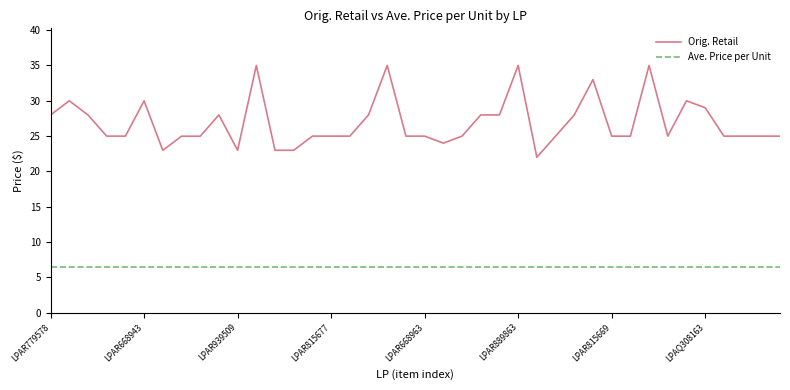

Reading left to right, transcribe all the data shown in this chart.

Orig. Retail: 28.0	30.0	28.0	25.0	25.0	30.0	23.0	25.0	25.0	28.0	23.0	35.0	23.0	23.0	25.0	25.0	25.0	28.0	35.0	25.0	25.0	24.0	25.0	28.0	28.0	35.0	22.0	25.0	28.0	33.0	25.0	25.0	35.0	25.0	30.0	29.0	25.0	25.0	25.0	25.0
Ave. Price per Unit: 6.5	6.5	6.5	6.5	6.5	6.5	6.5	6.5	6.5	6.5	6.5	6.5	6.5	6.5	6.5	6.5	6.5	6.5	6.5	6.5	6.5	6.5	6.5	6.5	6.5	6.5	6.5	6.5	6.5	6.5	6.5	6.5	6.5	6.5	6.5	6.5	6.5	6.5	6.5	6.5